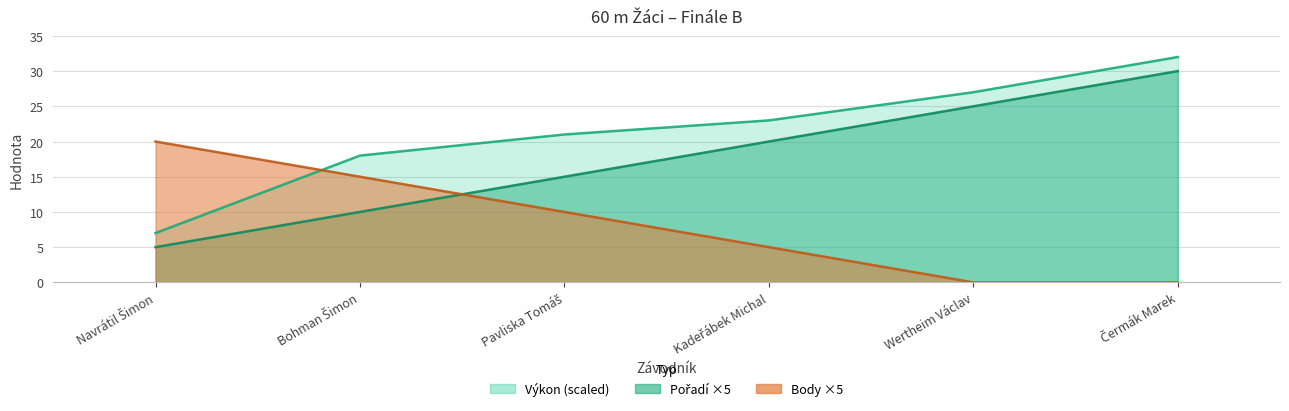

How many lines are shown in the chart?

3